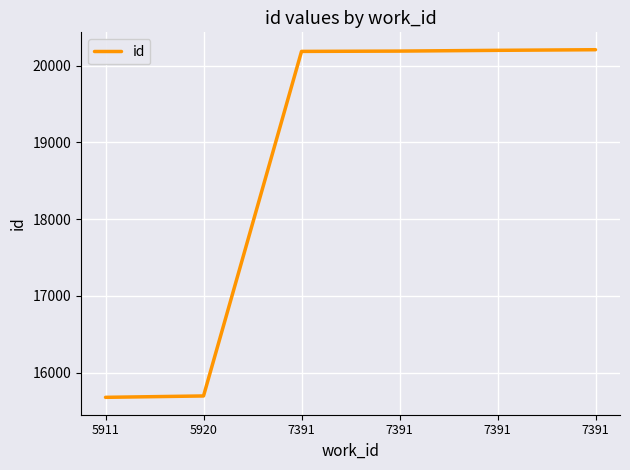

Which label corresponds to the smallest value in the chart?

5911